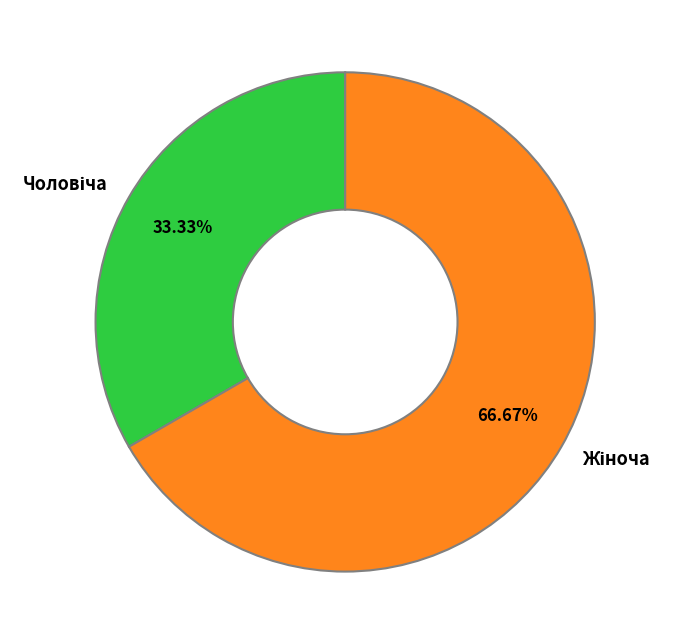

Is there a majority slice in this chart?

Yes